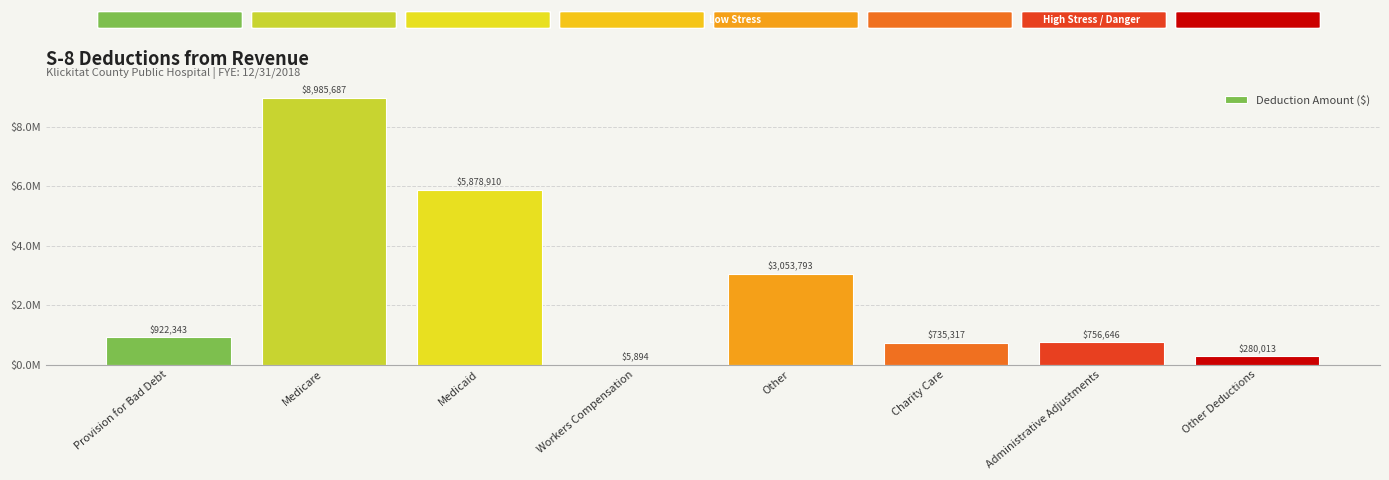

Between Administrative Adjustments and Charity Care, which is larger?

Administrative Adjustments